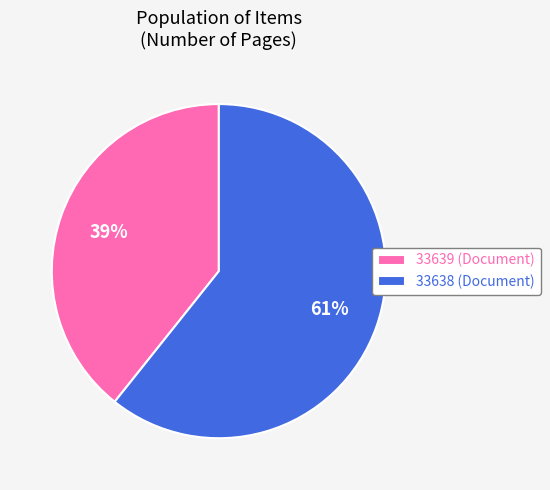

Does 33639 represent more than half of the total?

No